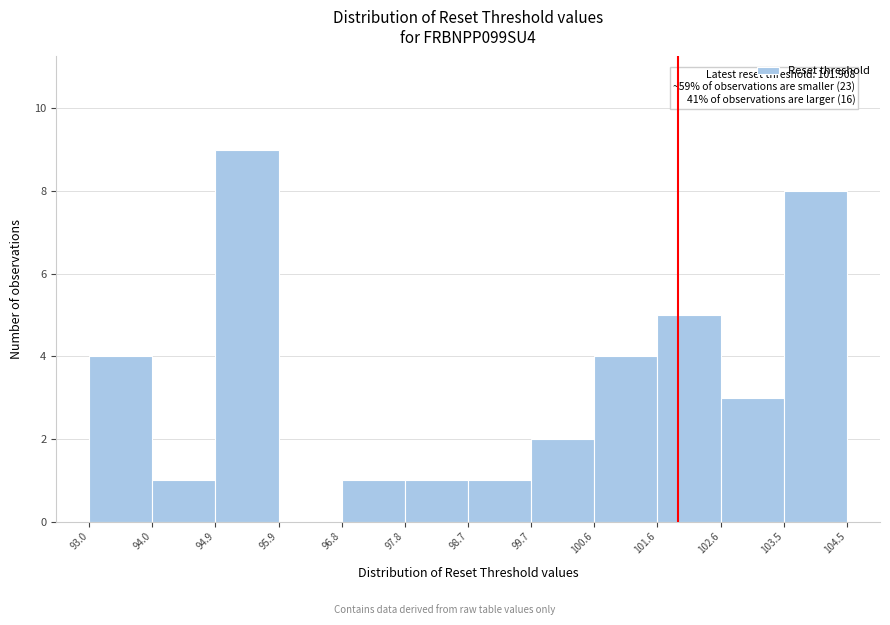

Which range on the x-axis has the tallest bar?

94.9 to 95.9